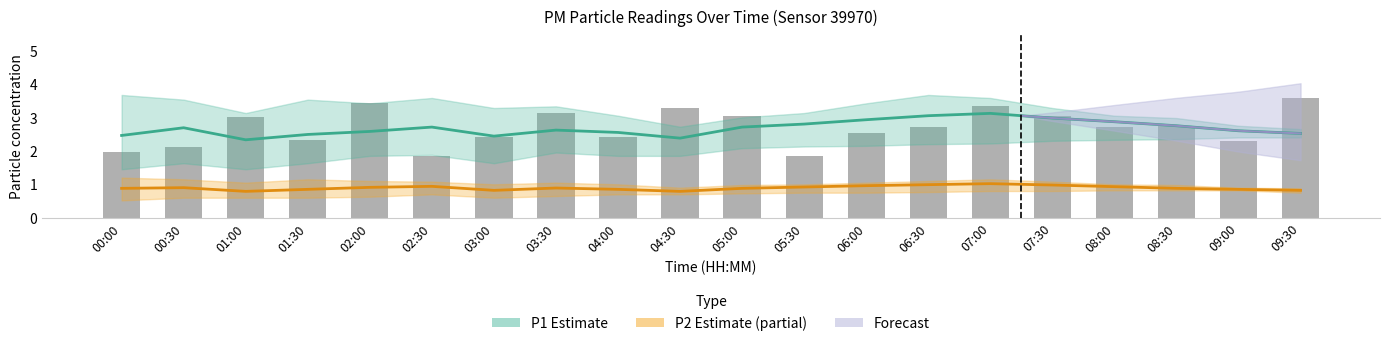

Count the number of data series in this chart.

3